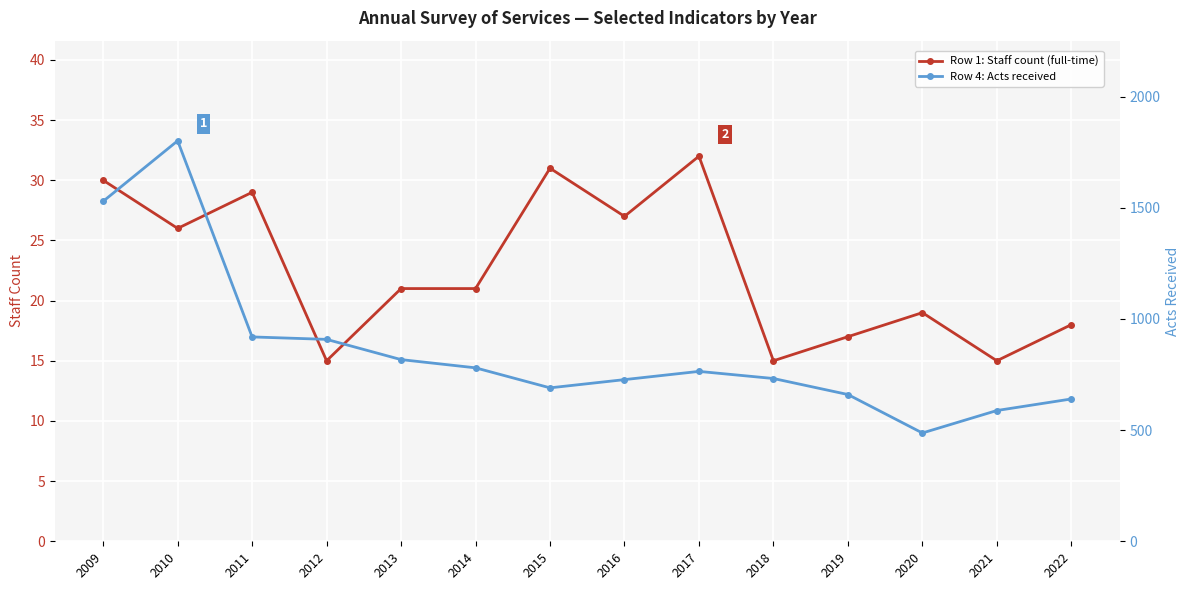

Does the chart display data point markers on the line(s)?

Yes